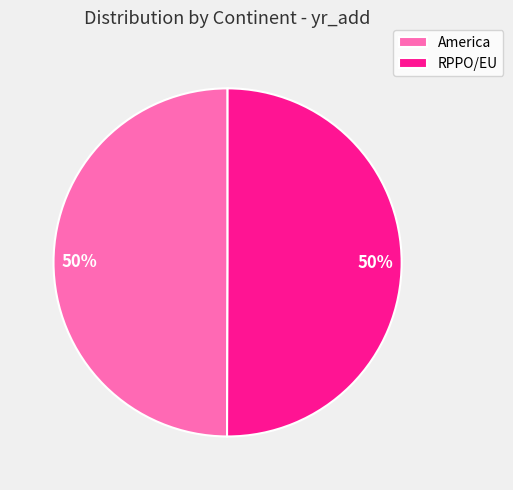

Combined, do America and RPPO/EU account for over 50%?

Yes